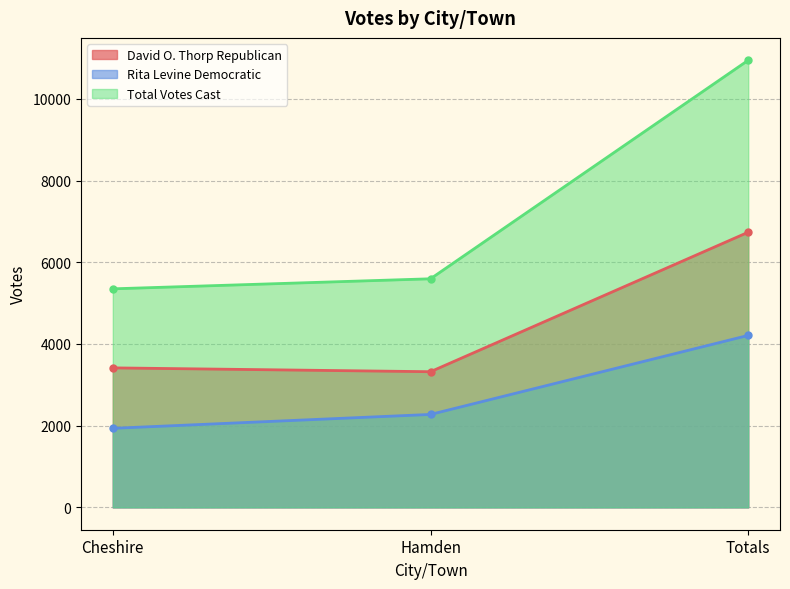

Where does the Total Votes Cast series first go above 5596?

Totals